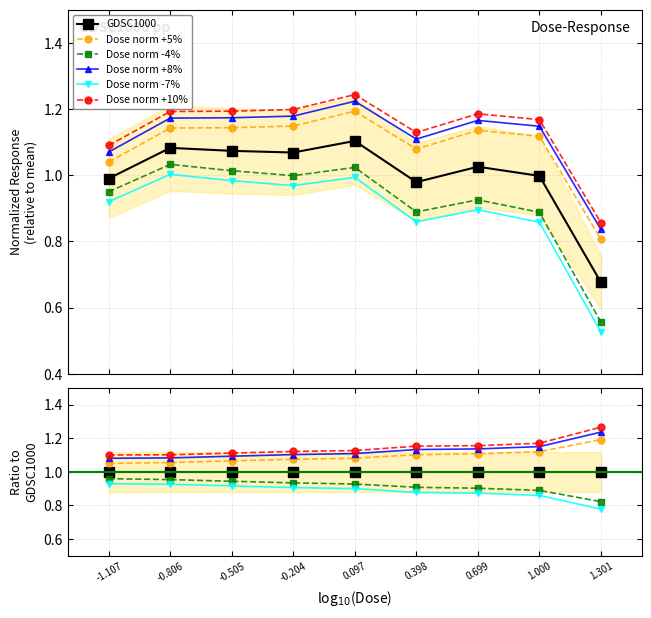

What are all the series names shown in the legend?

GDSC1000, Dose norm +5%, Dose norm -4%, Dose norm +8%, Dose norm -7%, Dose norm +10%